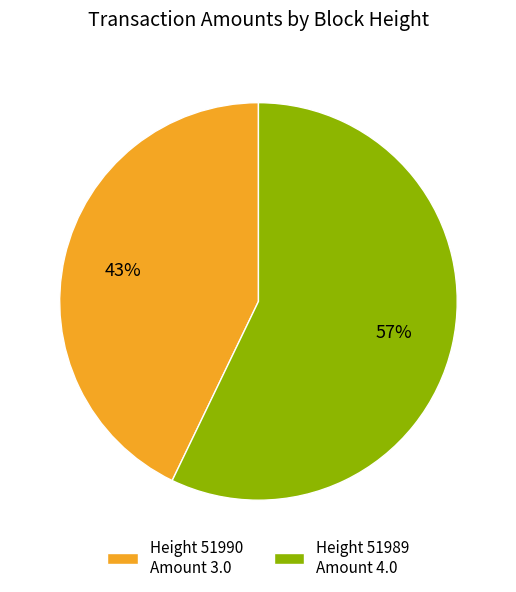

To the nearest percent, what is the combined percentage of Height 51990 Amount 3.0 and Height 51989 Amount 4.0?

100%